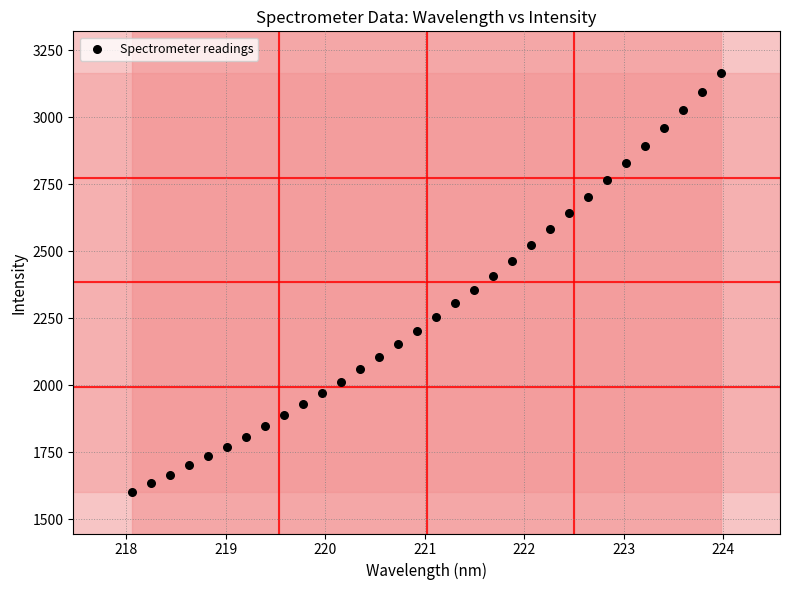

What is the range of Y values (max minus min)?

1562.4